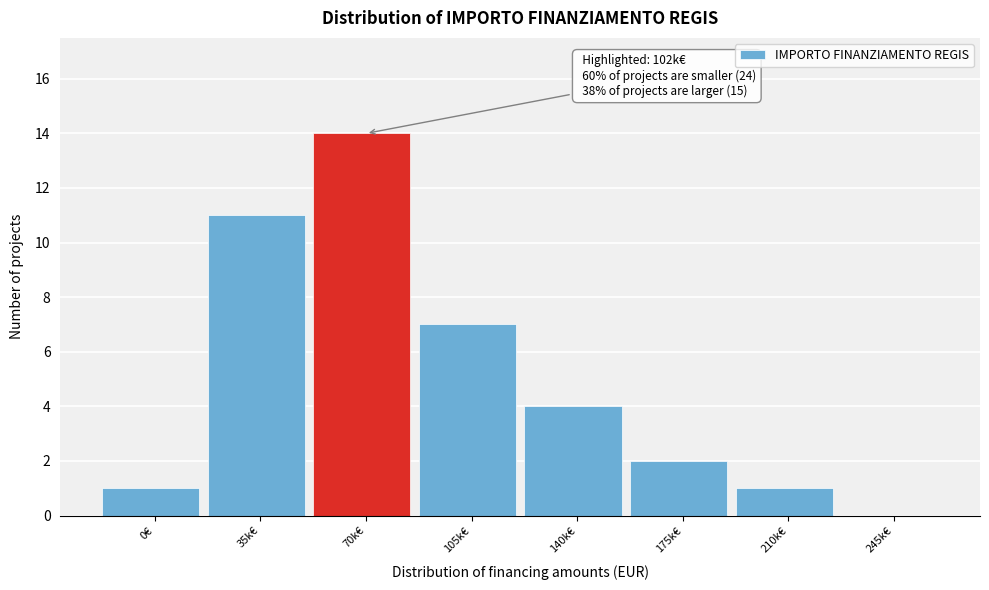

Reading left to right, transcribe all the data shown in this chart.

0€=1	35k€=11	70k€=14	105k€=7	140k€=4	175k€=2	210k€=1	245k€=0